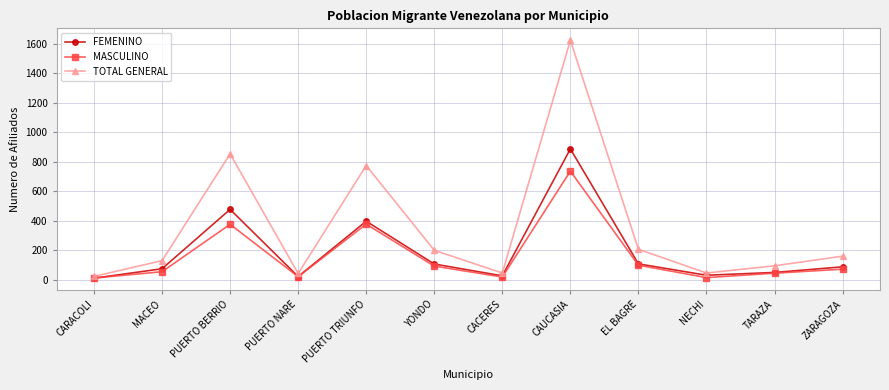

How many lines are shown in the chart?

3